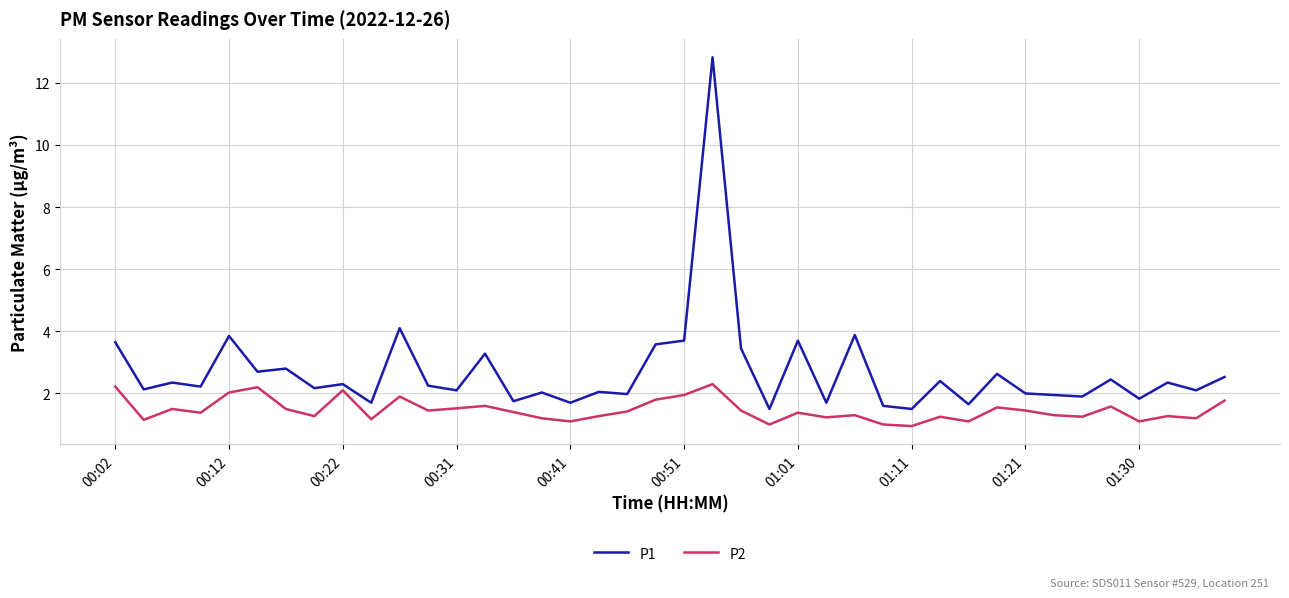

Rank the series by their average value, from highest to lowest.

P1, P2